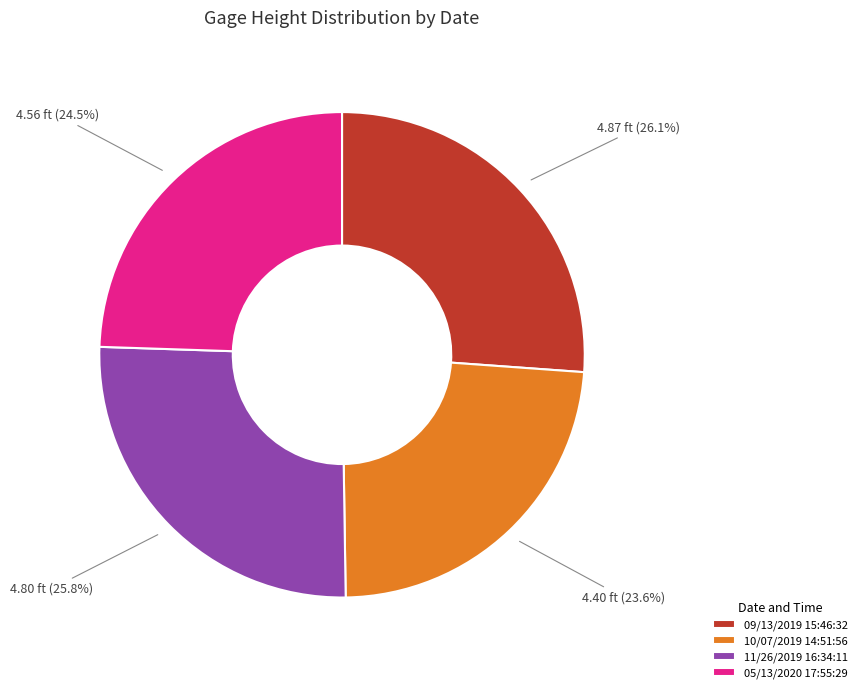

What percentage is NOT represented by 11/26/2019 16:34:11?

74.2%